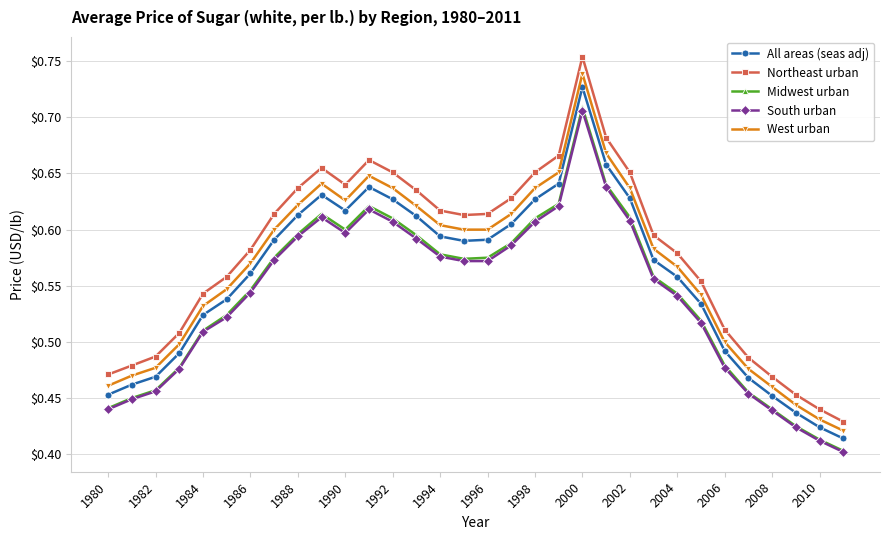

Which series has the largest range (max minus min)?

Northeast urban